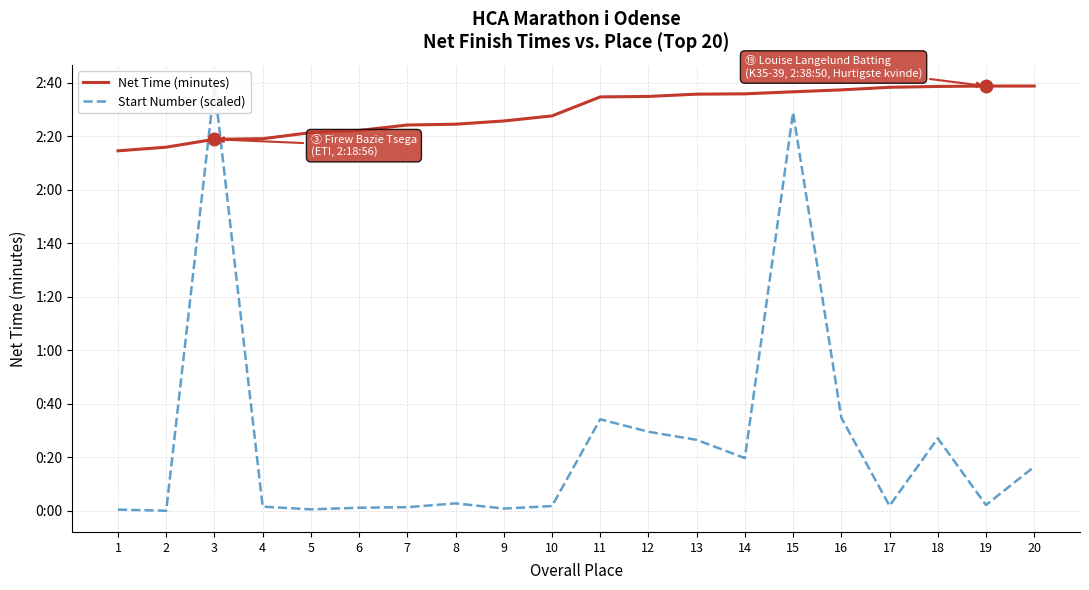

Where is Start Number (scaled) nearest to the value 79?

16